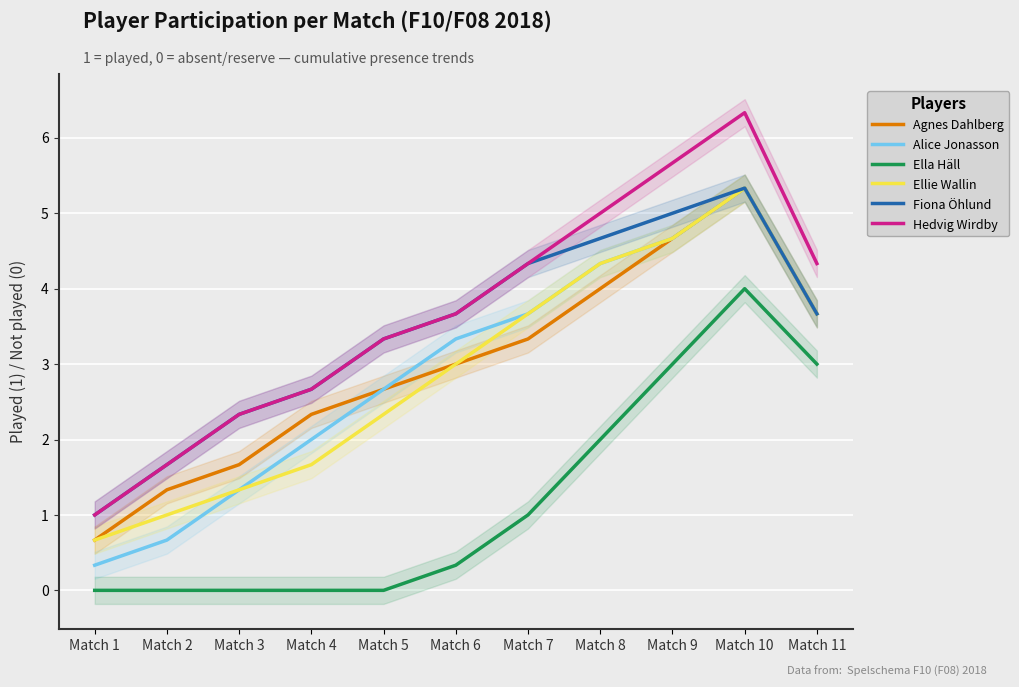

True or false: Ella Häll and Fiona Öhlund cross at least once.

False